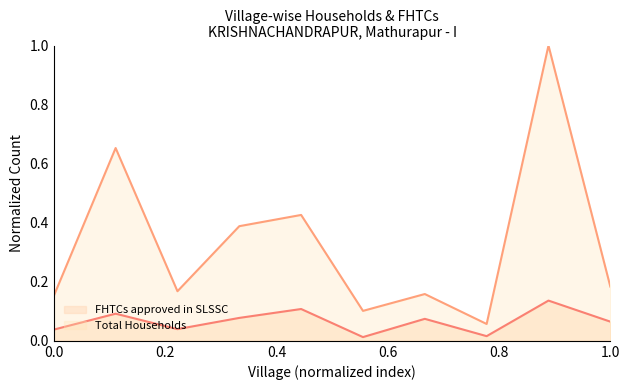

Does the chart display data point markers on the line(s)?

No